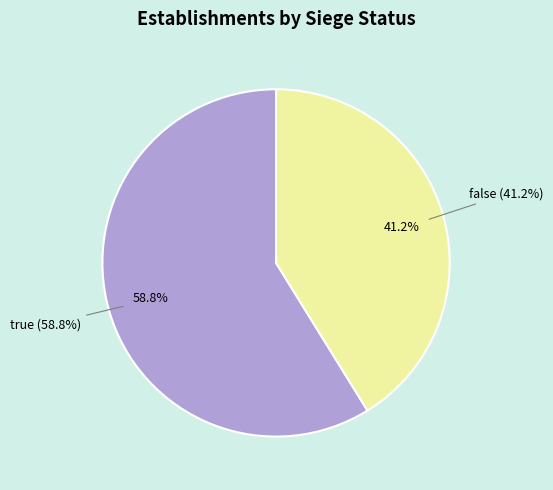

What percentage is the true slice, to the nearest percent?

59%